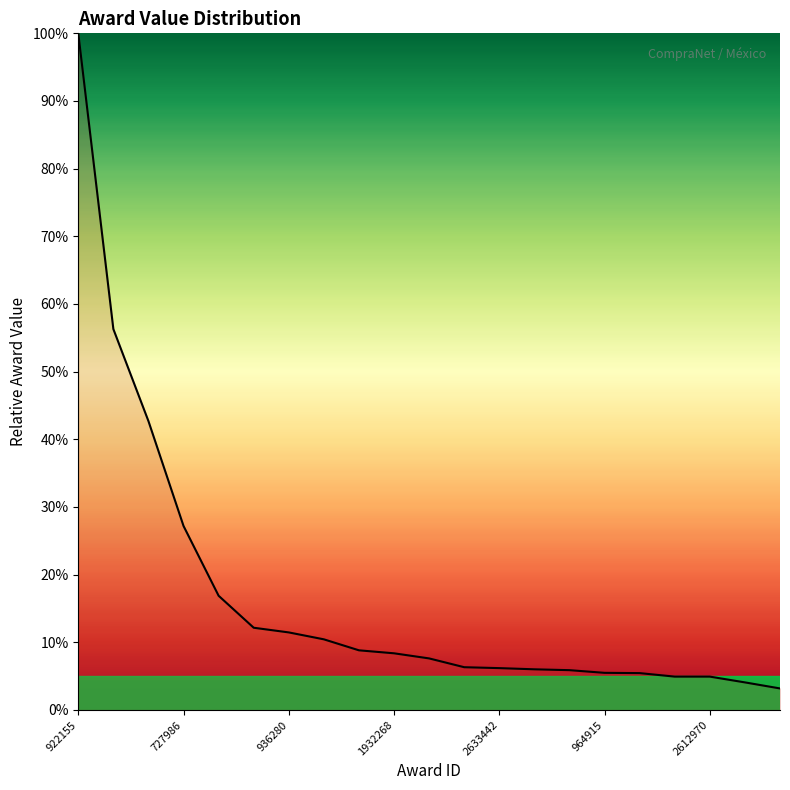

What is the difference between the maximum and minimum values?

96.8